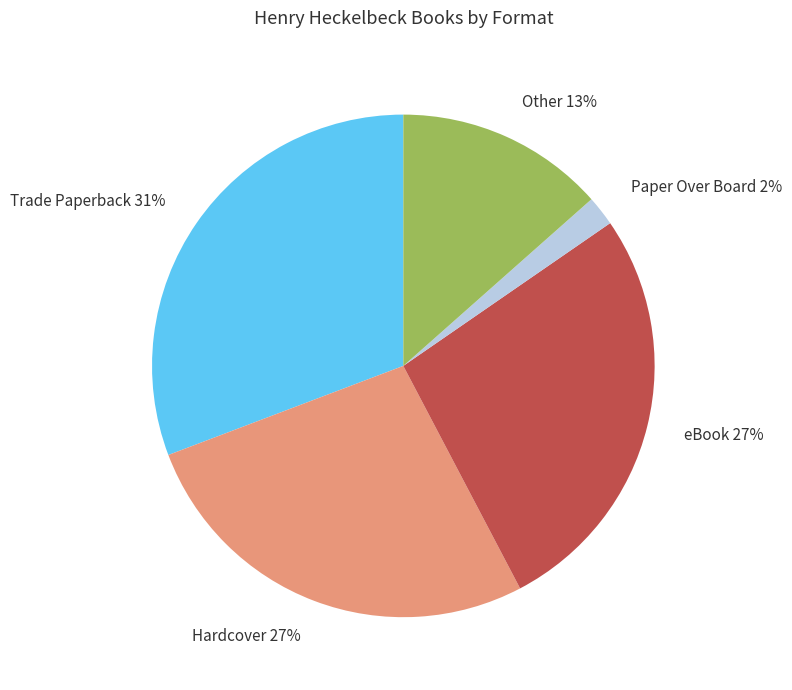

Which slice is the largest?

Trade Paperback